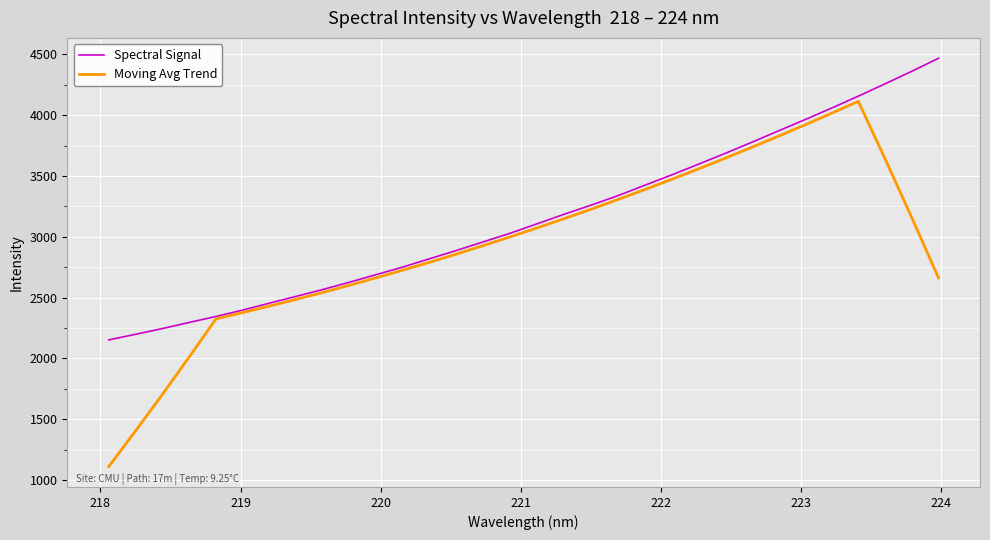

List the series in order of their peak value, lowest first.

Moving Avg Trend, Spectral Signal